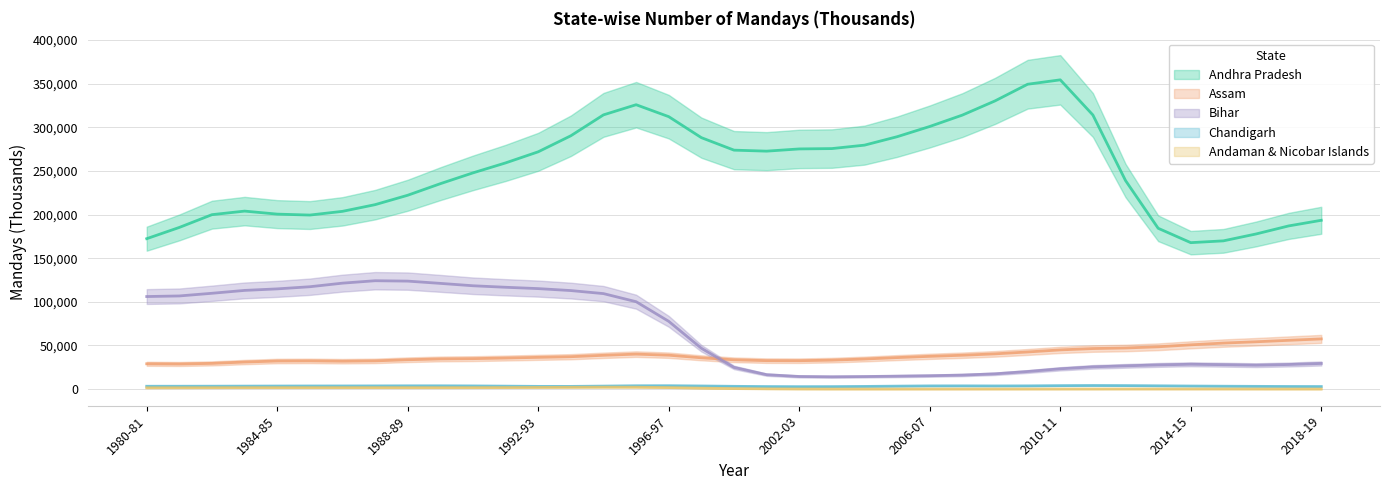

What are all the series names shown in the legend?

Andhra Pradesh, Assam, Bihar, Chandigarh, Andaman & Nicobar Islands